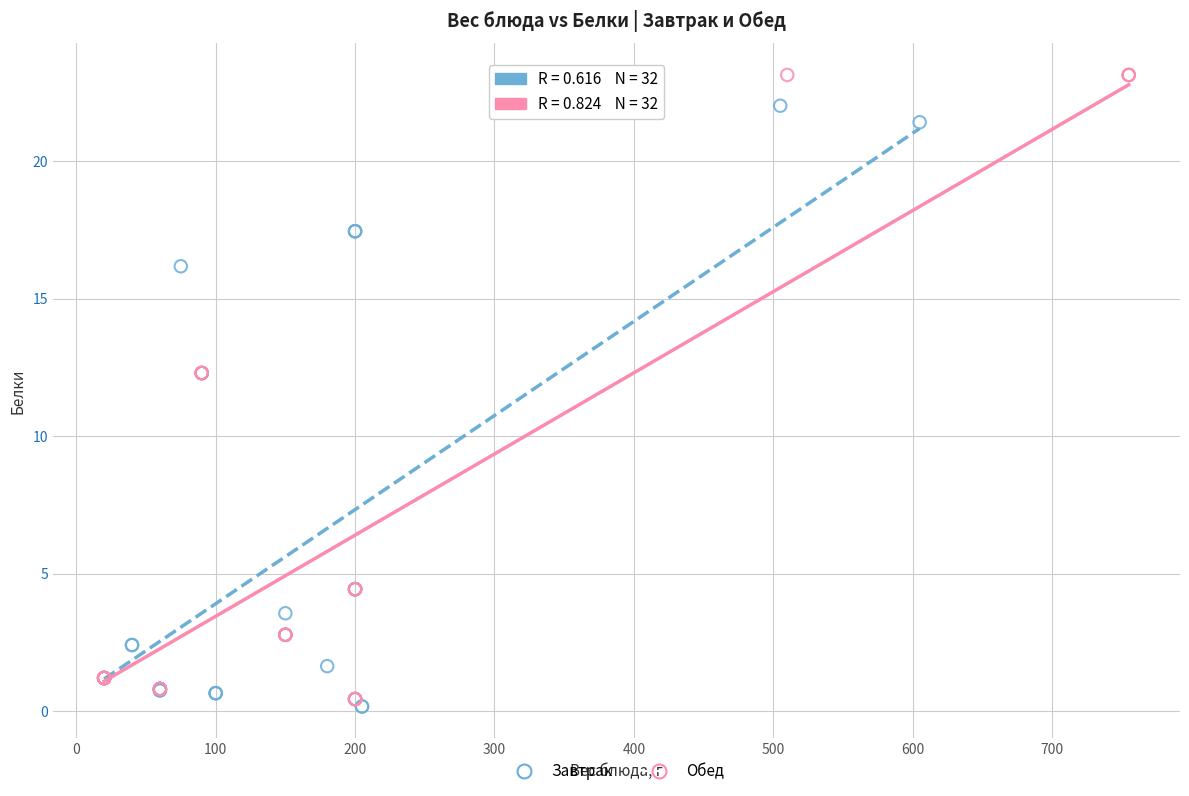

Which series reaches the maximum Y coordinate?

Обед